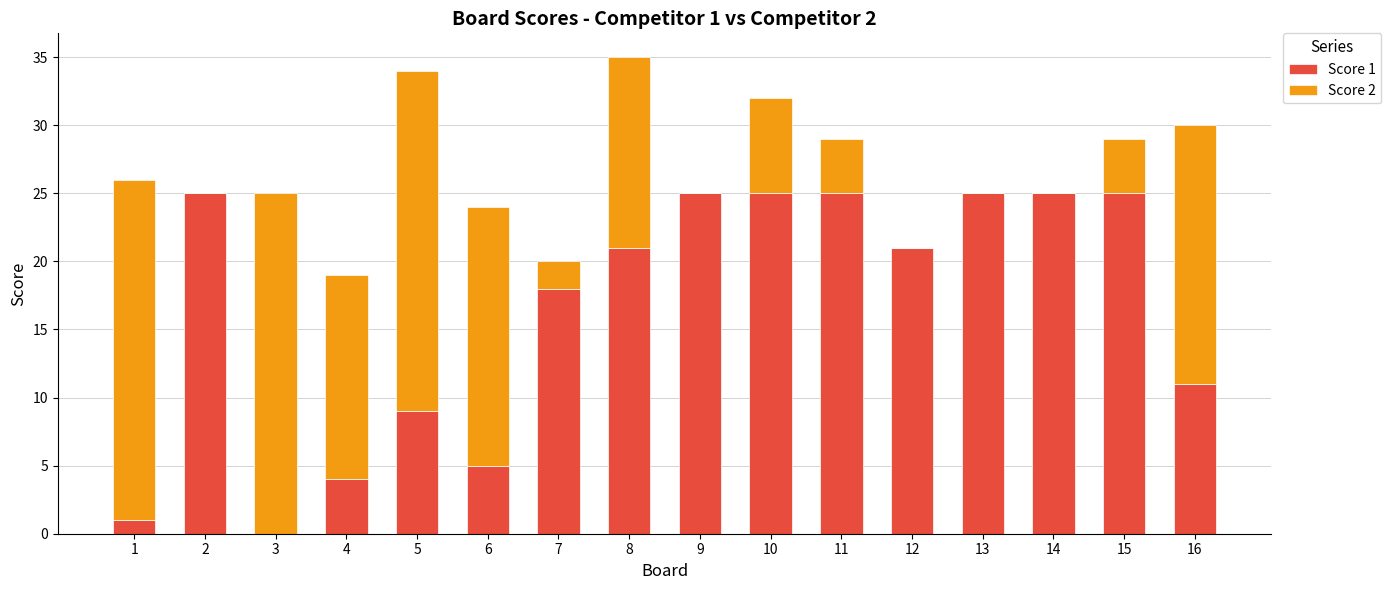

True or false: Score 1 has a value of 25 at 15.

True